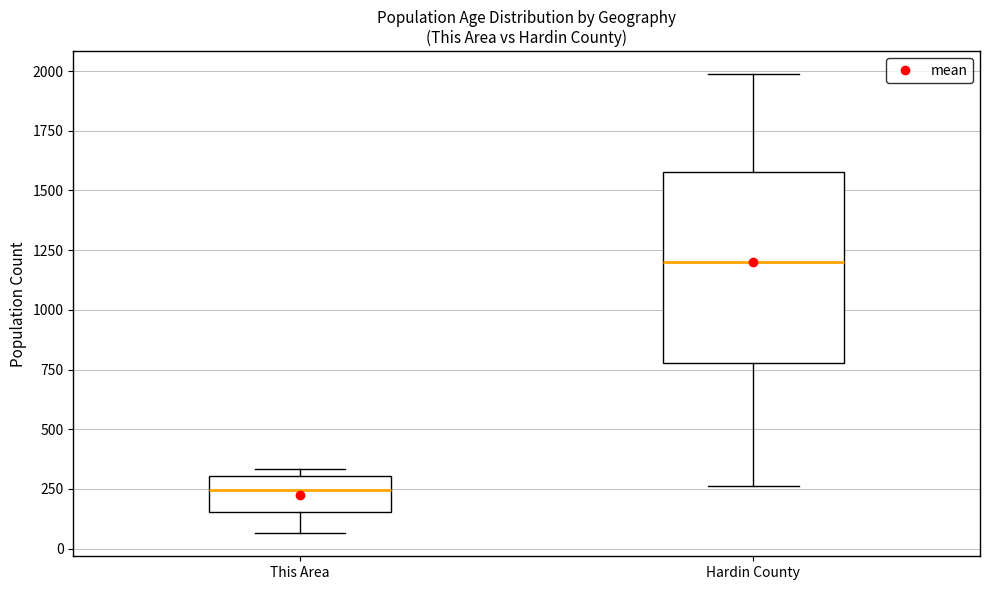

Which box is the tallest, from its lower edge to its upper edge?

Hardin County